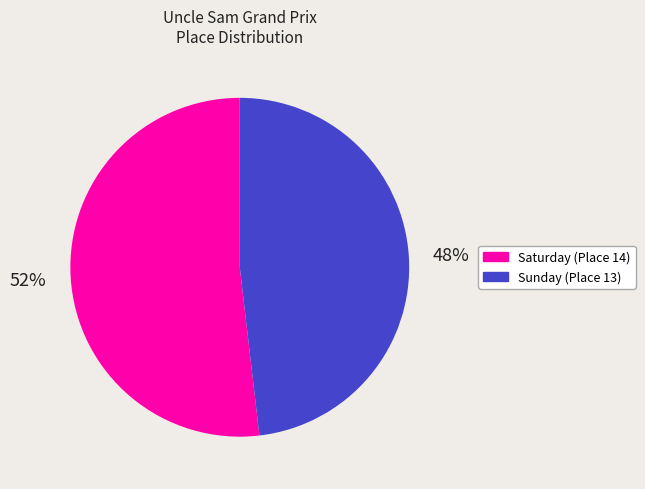

What is the smallest slice in the pie chart?

Sunday (Place 13)